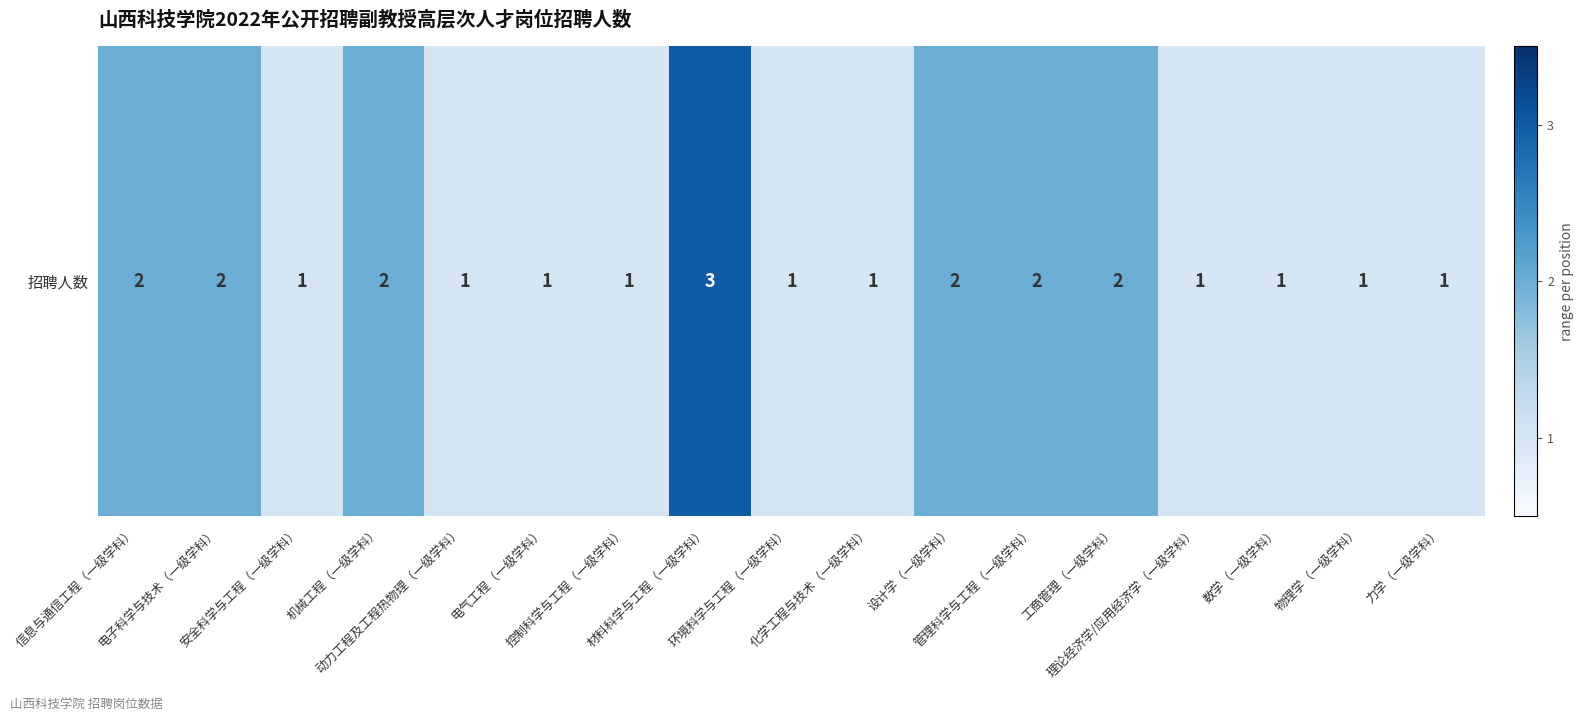

Which label corresponds to the smallest value in the chart?

安全科学与工程（一级学科）